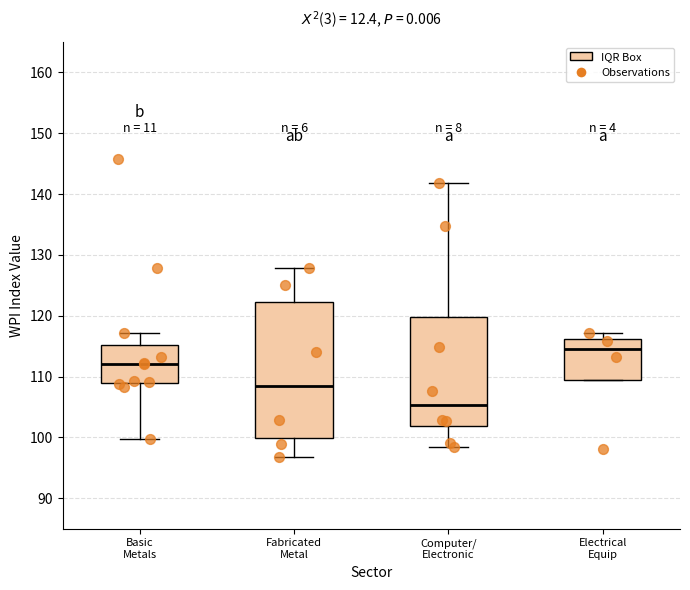

Where does the lower whisker of the box for Computer/ Electronic end on the y-axis? The values are not printed on the chart, so give them approximately, as read against the axis.

99